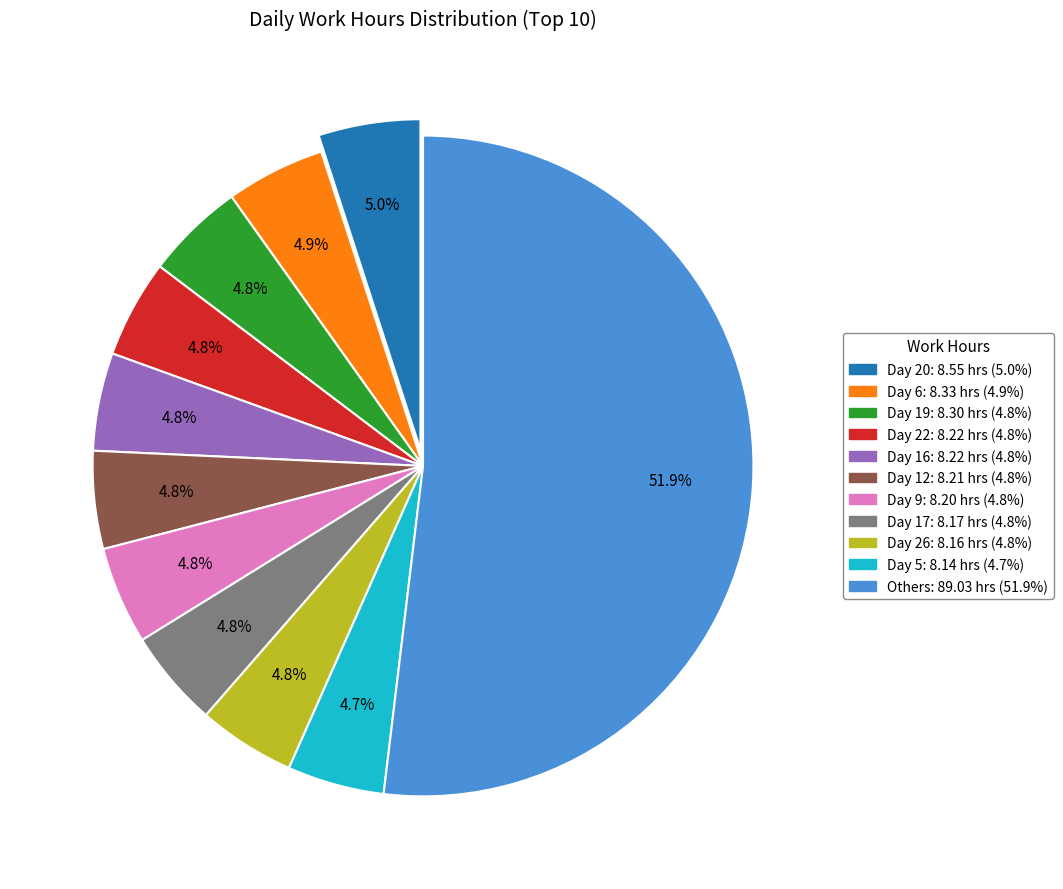

Is there any slice that represents more than half of the pie?

Yes